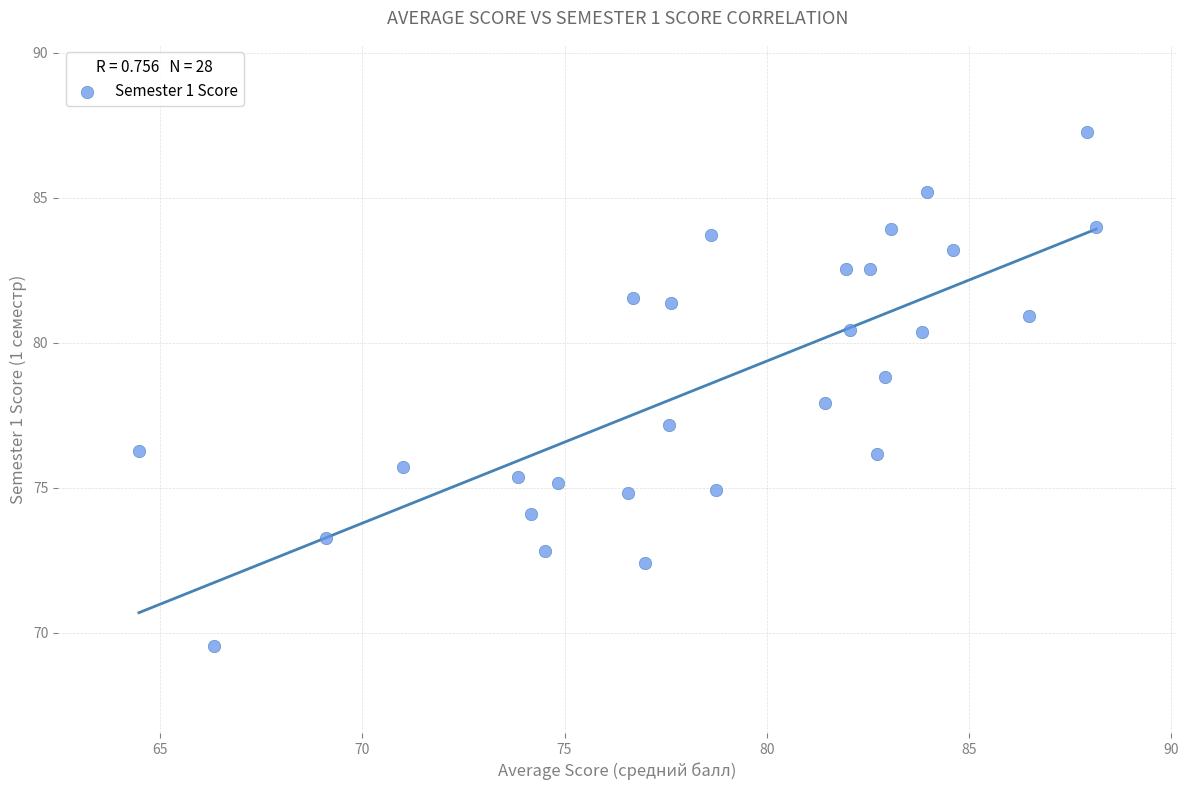

What is the range of X values (max minus min)?

23.7